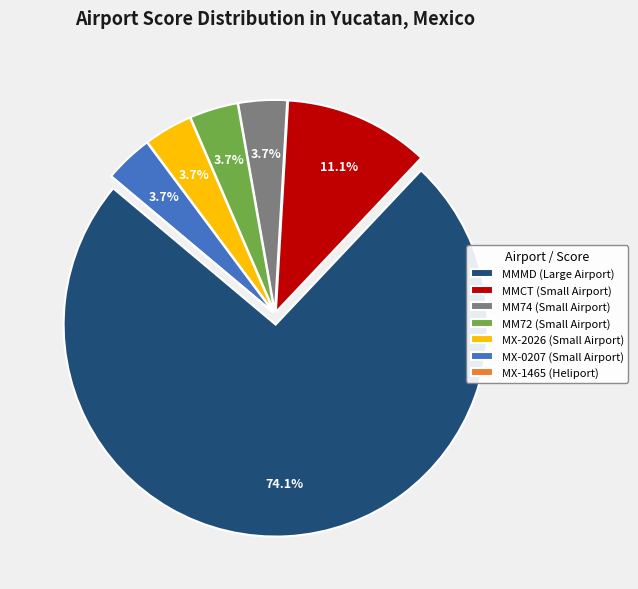

To the nearest percent, what portion does MMCT (Small Airport) represent?

11%